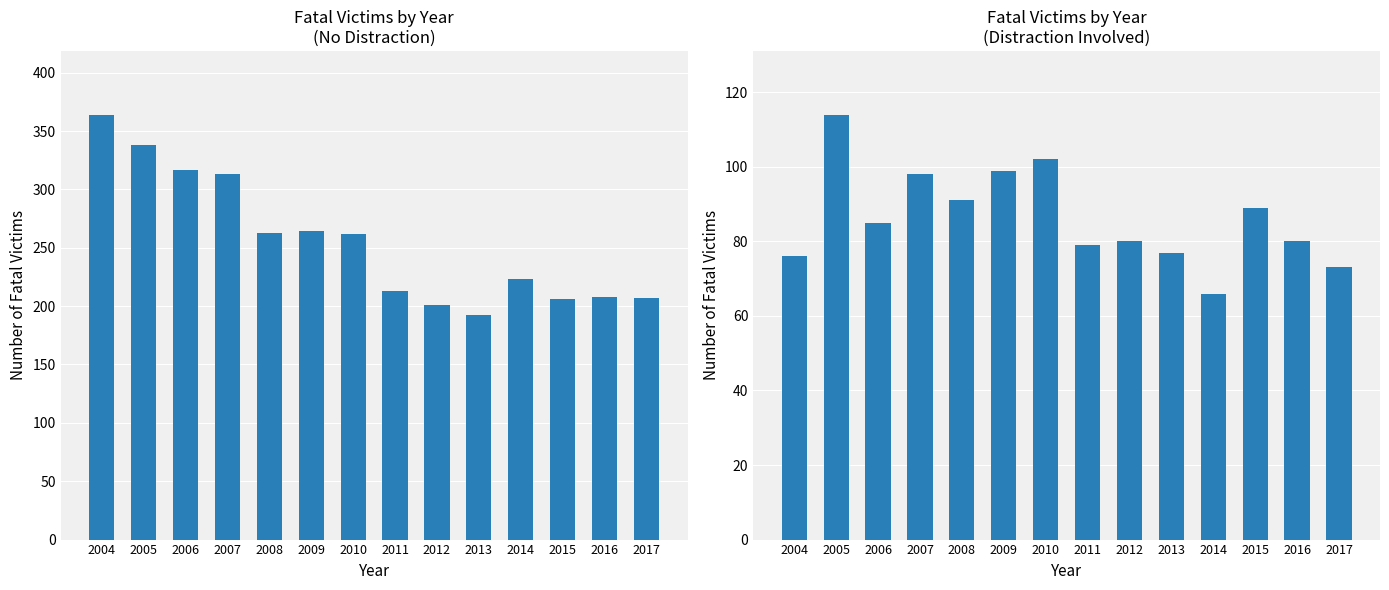

Which series has the largest total across all categories?

No Distraction